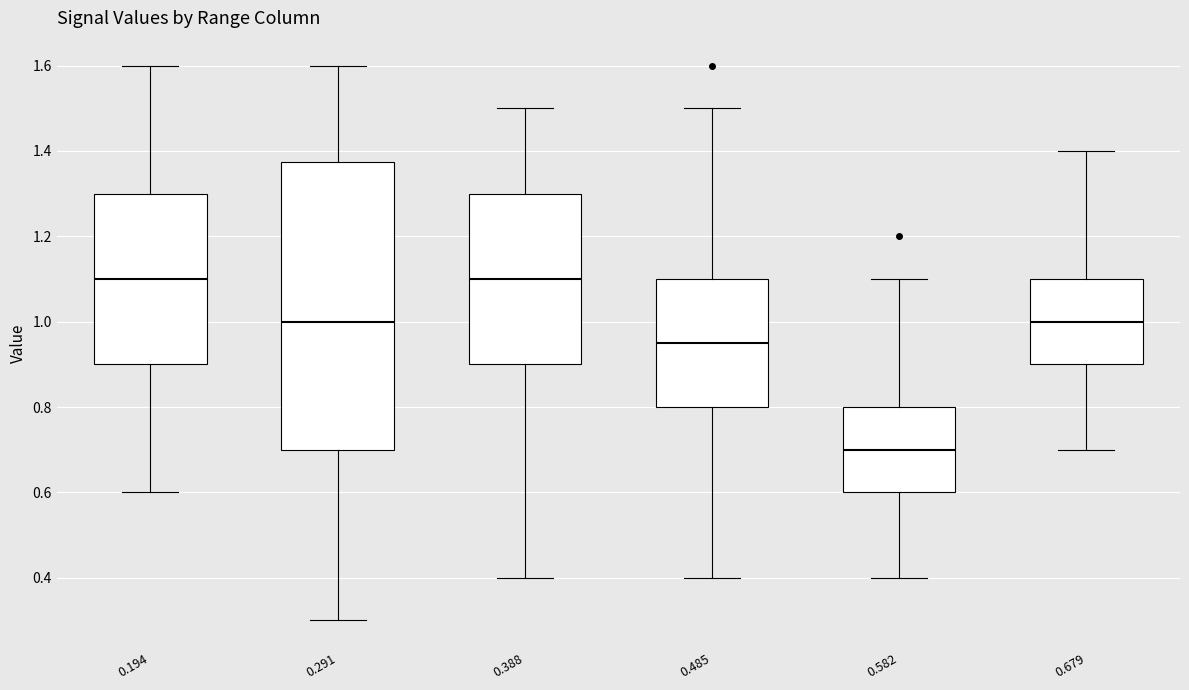

Where does the upper whisker of the box at x = 0.679 end on the y-axis? The values are not printed on the chart, so give them approximately, as read against the axis.

1.40